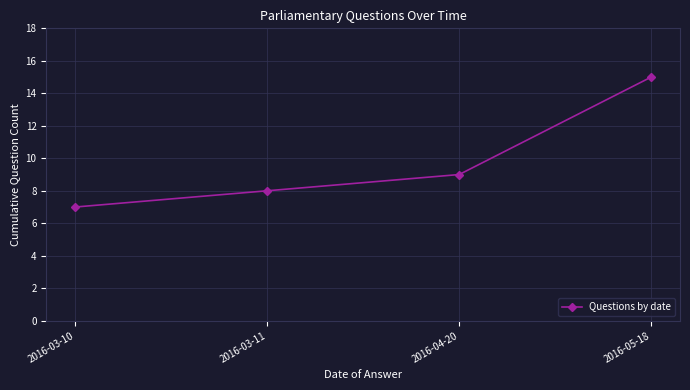

Does the chart display data point markers on the line(s)?

Yes